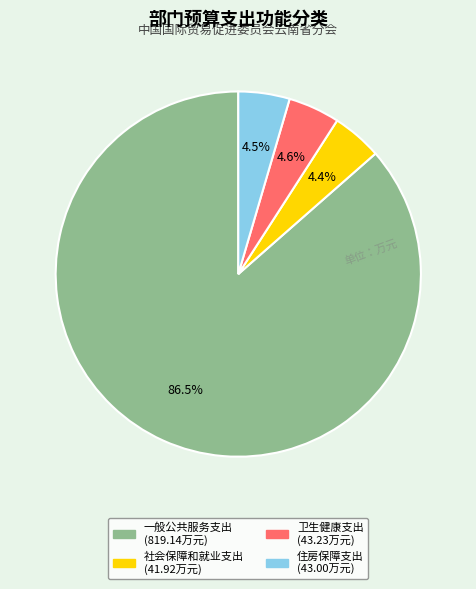

Which category has the biggest portion of the pie?

一般公共服务支出